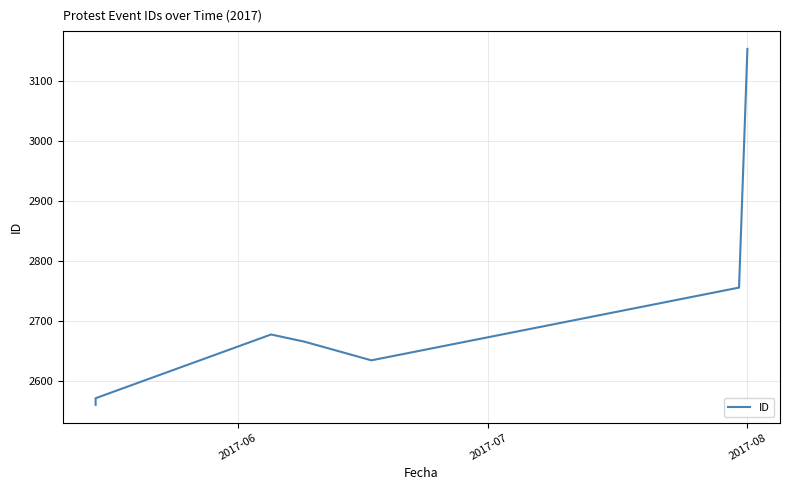

What is the difference between the maximum and minimum values?

592